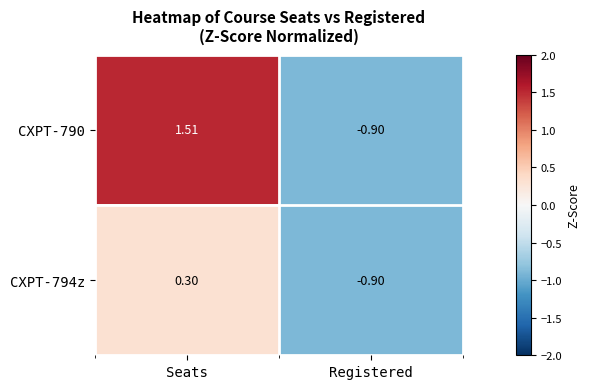

Where does the CXPT-790 series first go above 1?

Seats